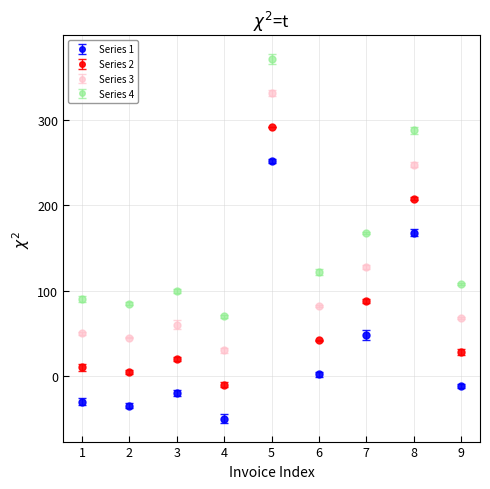

The value of Series 2 at 8 is 116. True or false?

False